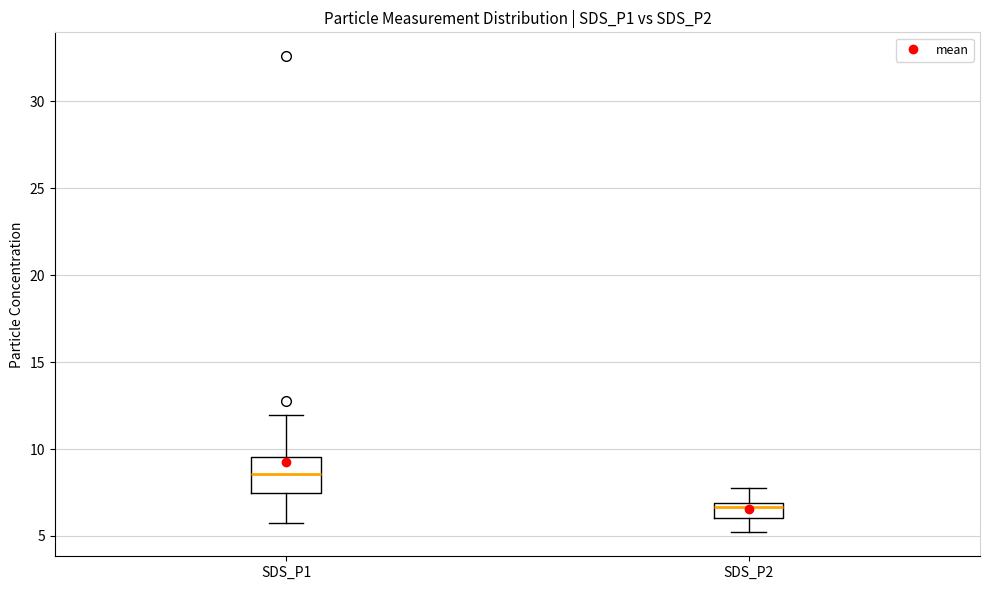

Where is the upper edge of the box for SDS_P2 on the y-axis? The values are not printed on the chart, so give them approximately, as read against the axis.

7.0